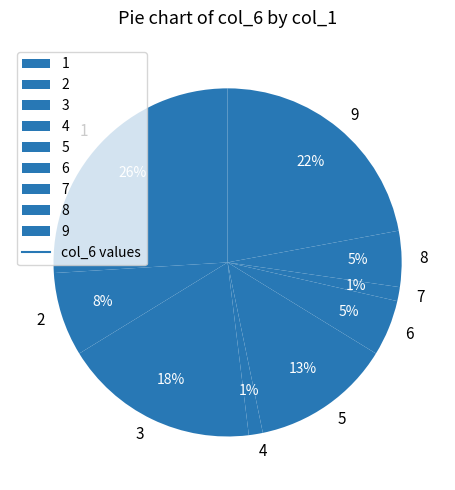

Approximately how many times larger is the value at 3 compared to 5?

1.4